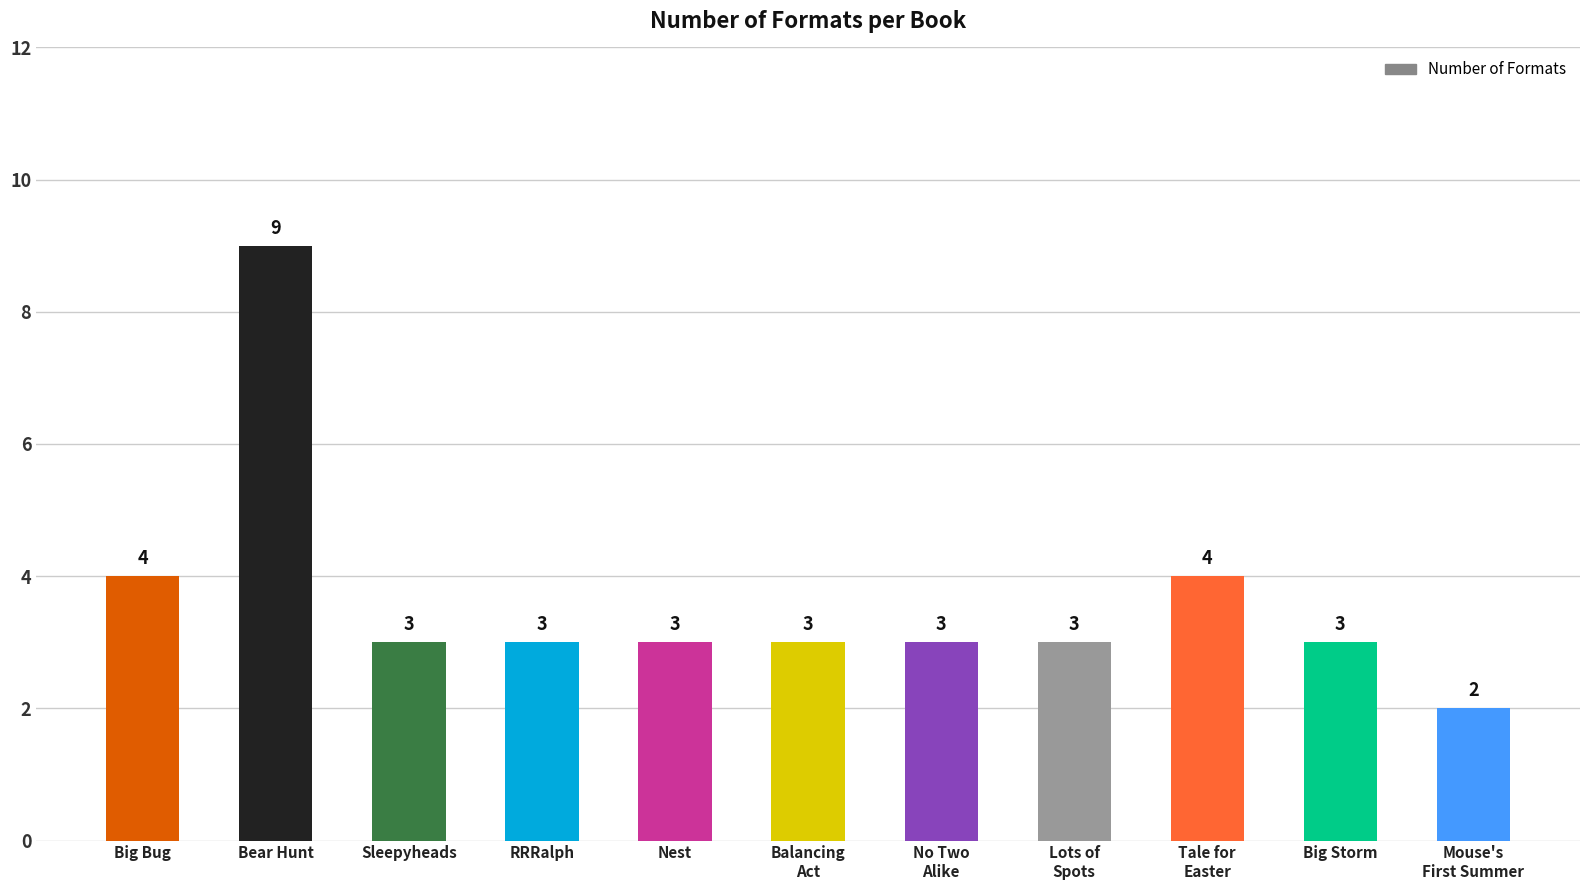

At which category does the chart reach its peak across all series?

Bear Hunt